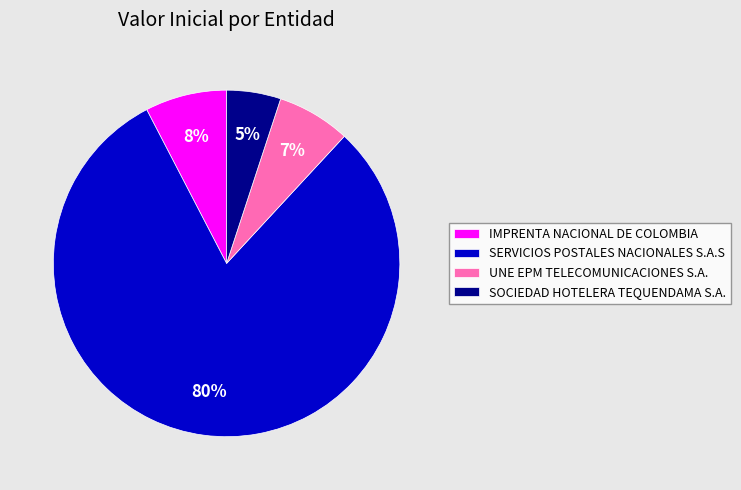

To the nearest percent, what is the difference between the largest and smallest slice percentages?

75%